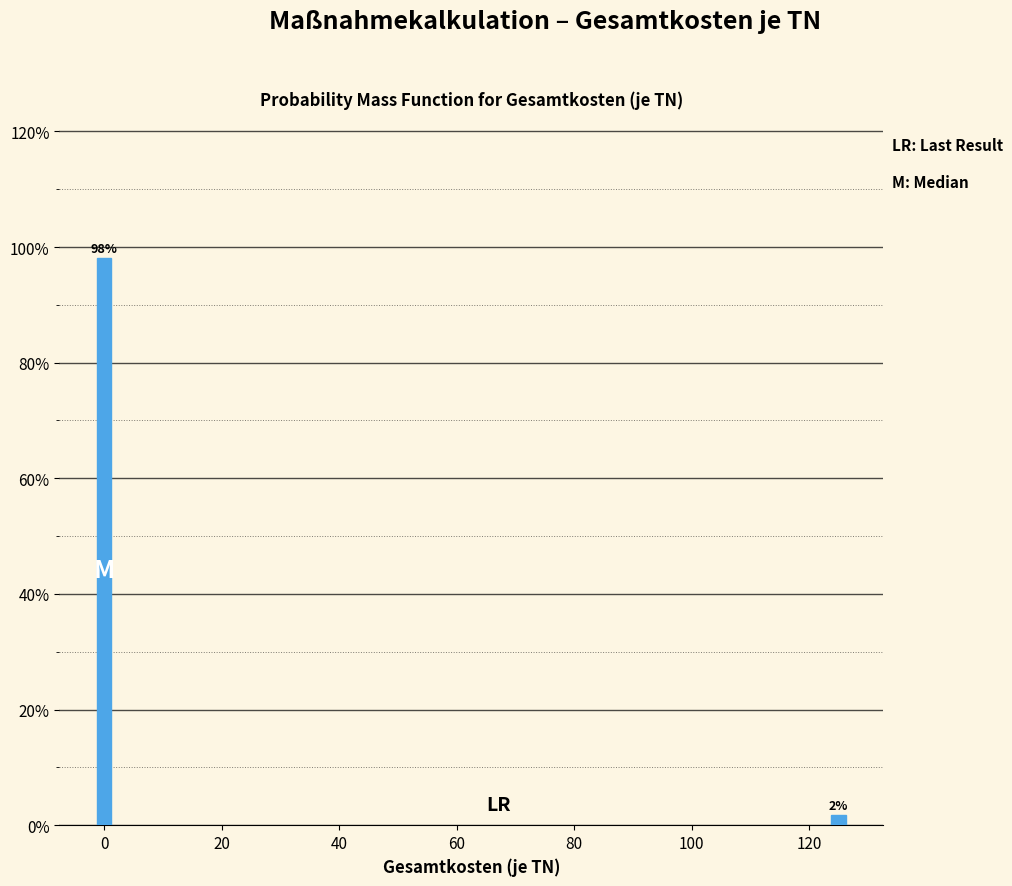

What is the maximum value shown in the chart?

98.2